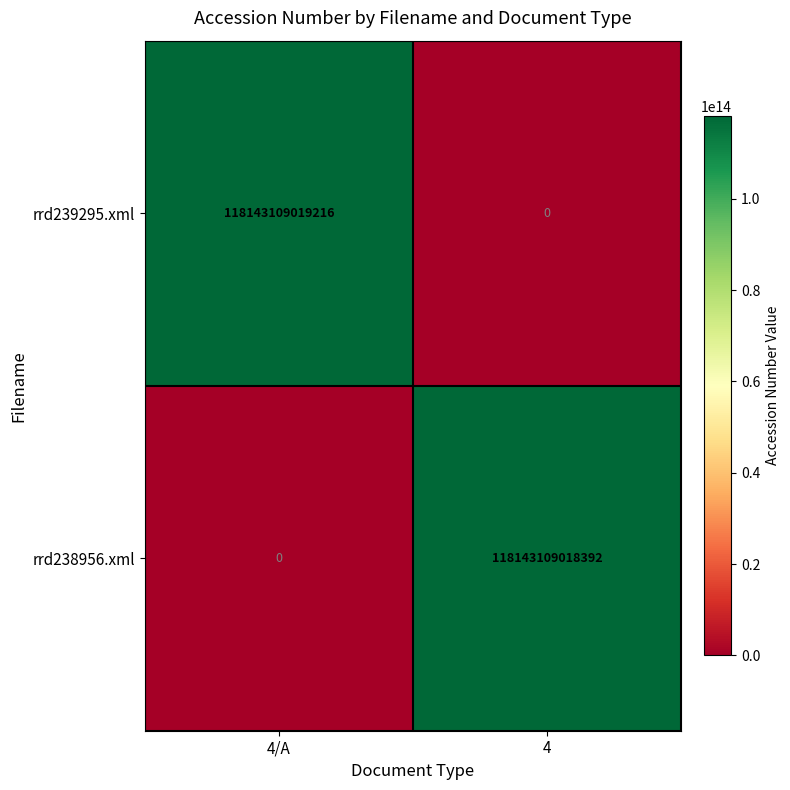

What is the difference between the highest and lowest values at 4/A?

118143109019216